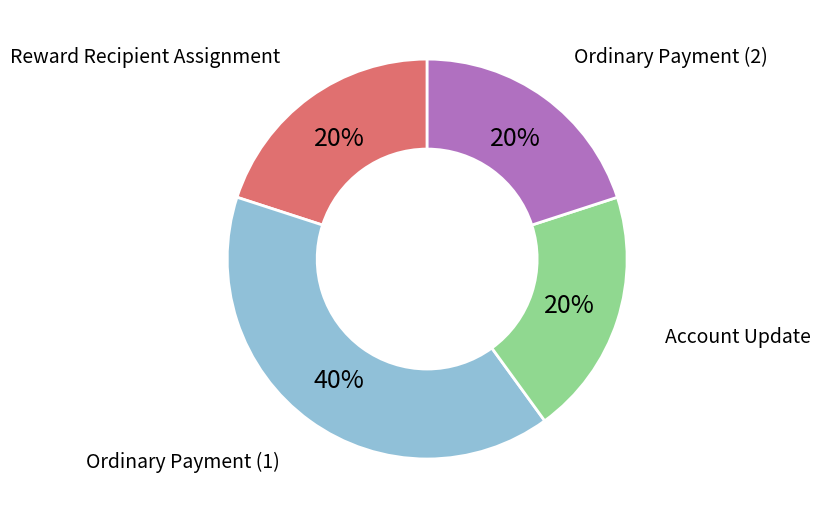

Does any single category account for the majority?

No